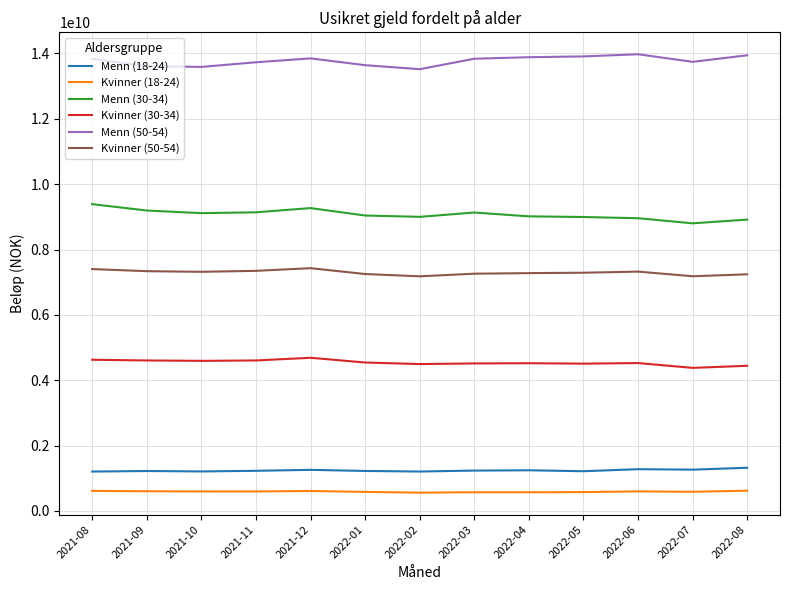

At how many categories does at least one series exceed 12221338487?

13